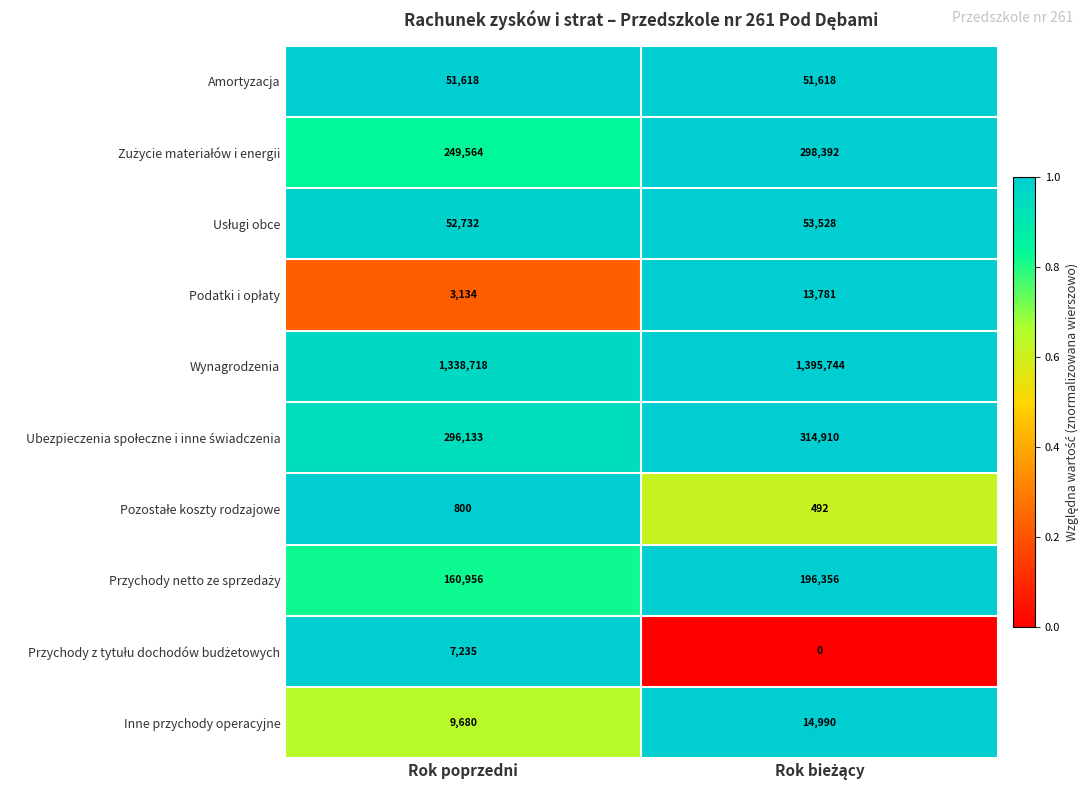

What is the greatest value displayed?

1395744